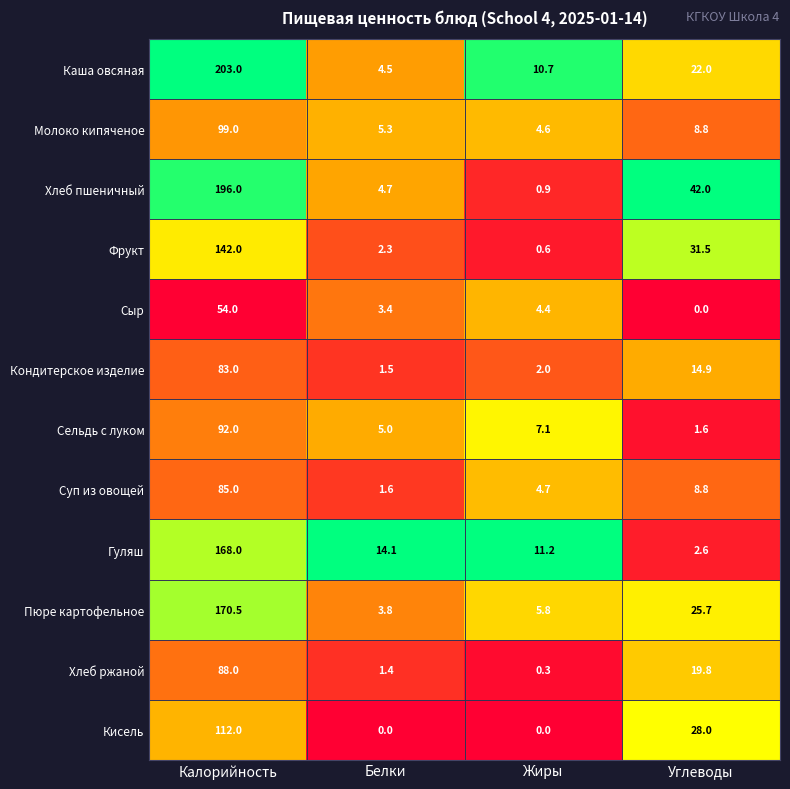

Read the Фрукт value at Калорийность.

142.0